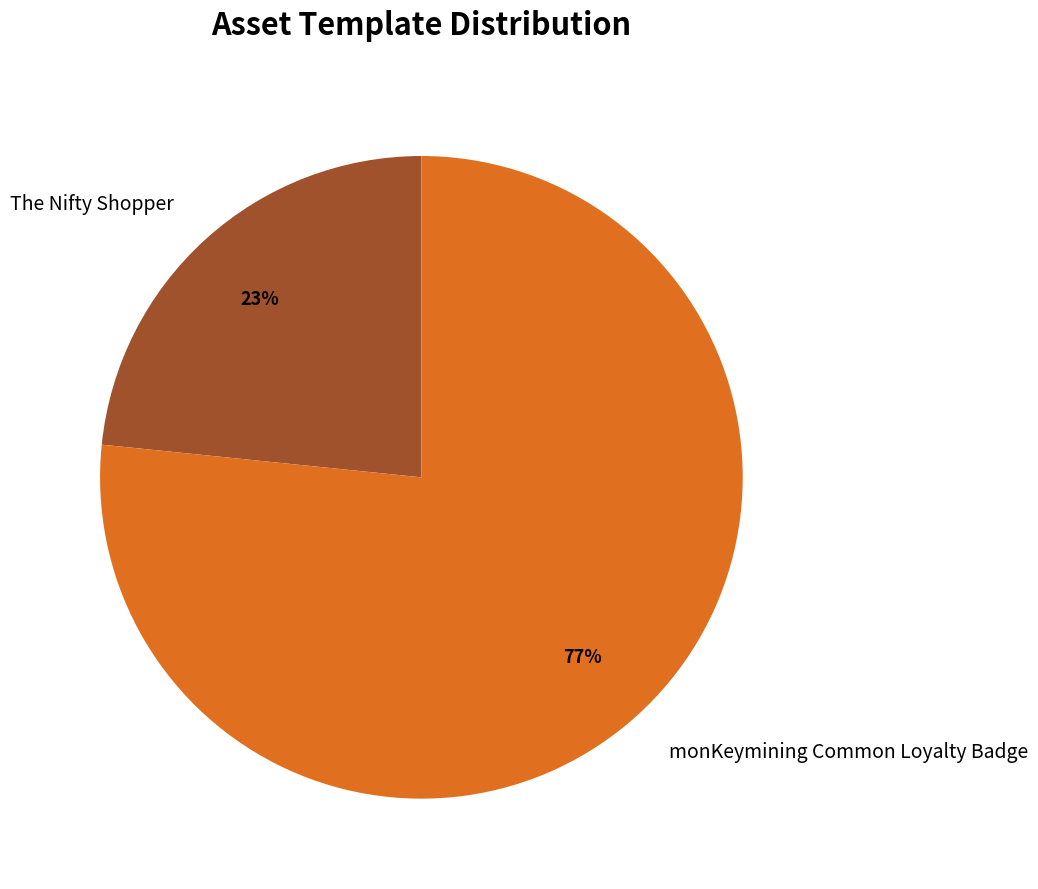

Combined, do monKeymining Common Loyalty Badge and The Nifty Shopper account for over 50%?

Yes